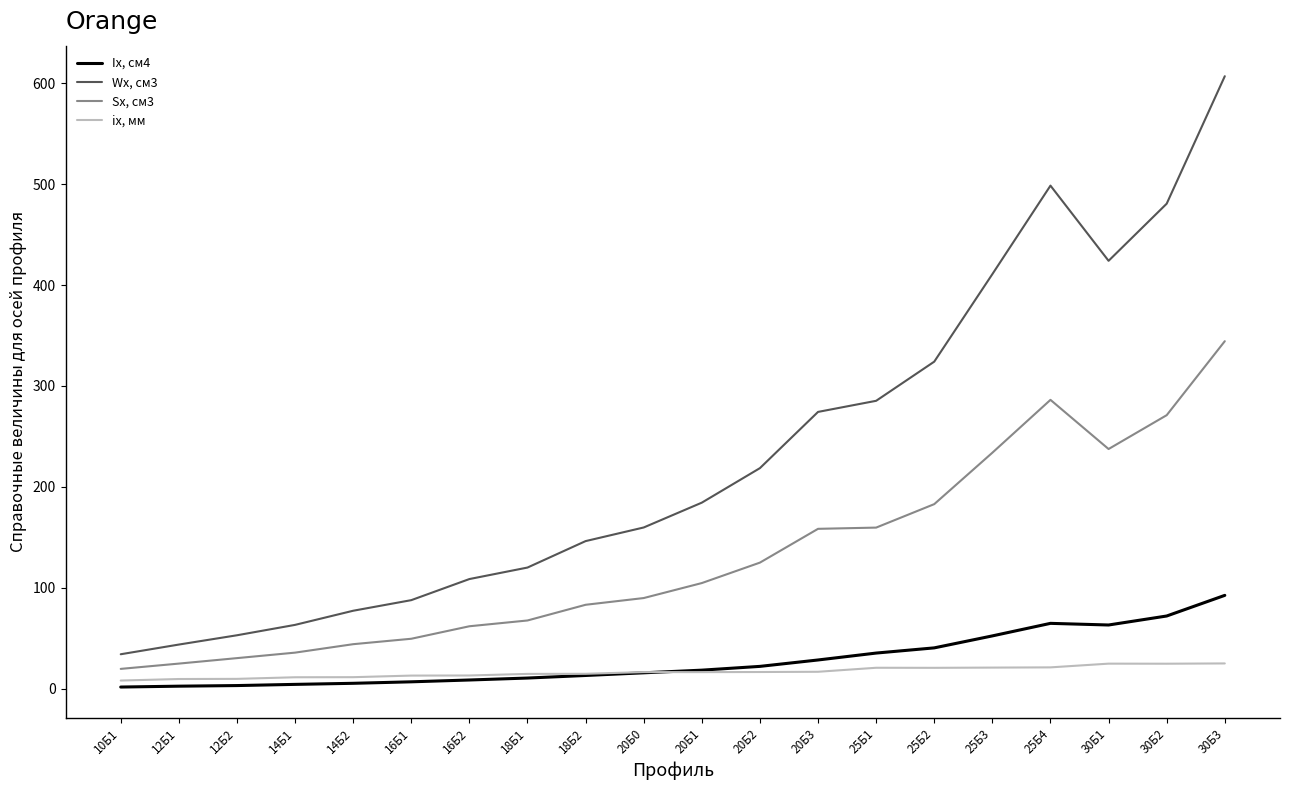

What are all the series names shown in the legend?

Ix, см4, Wx, см3, Sx, см3, ix, мм